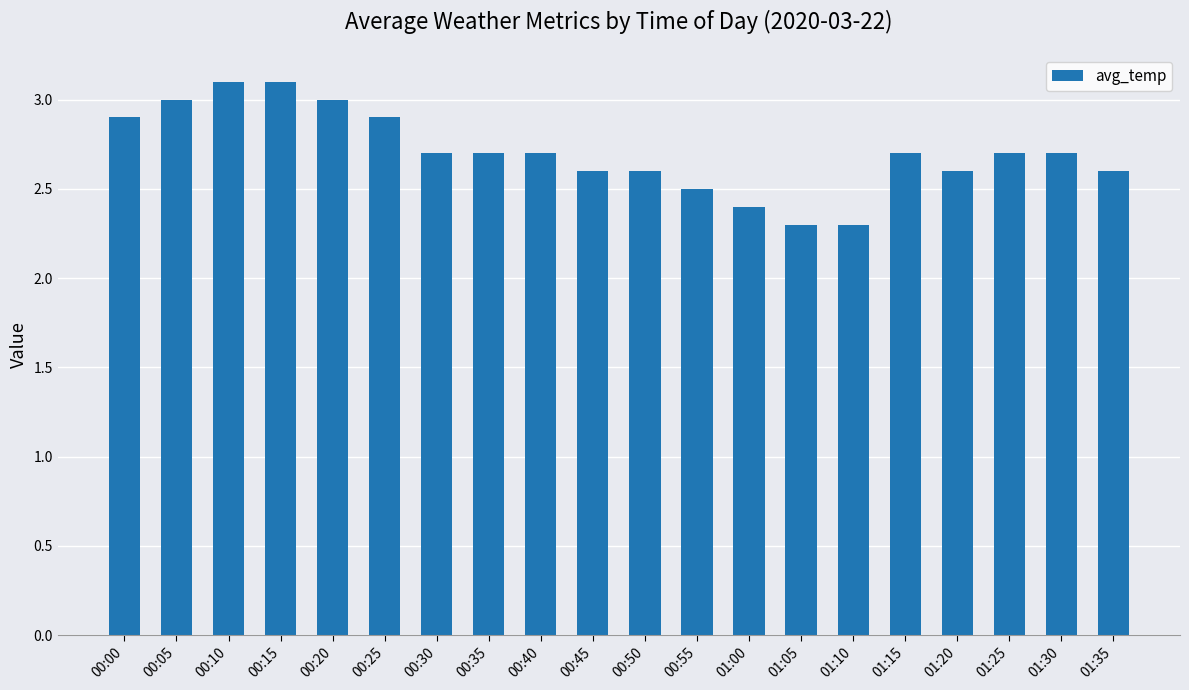

What is the smallest value displayed?

2.3